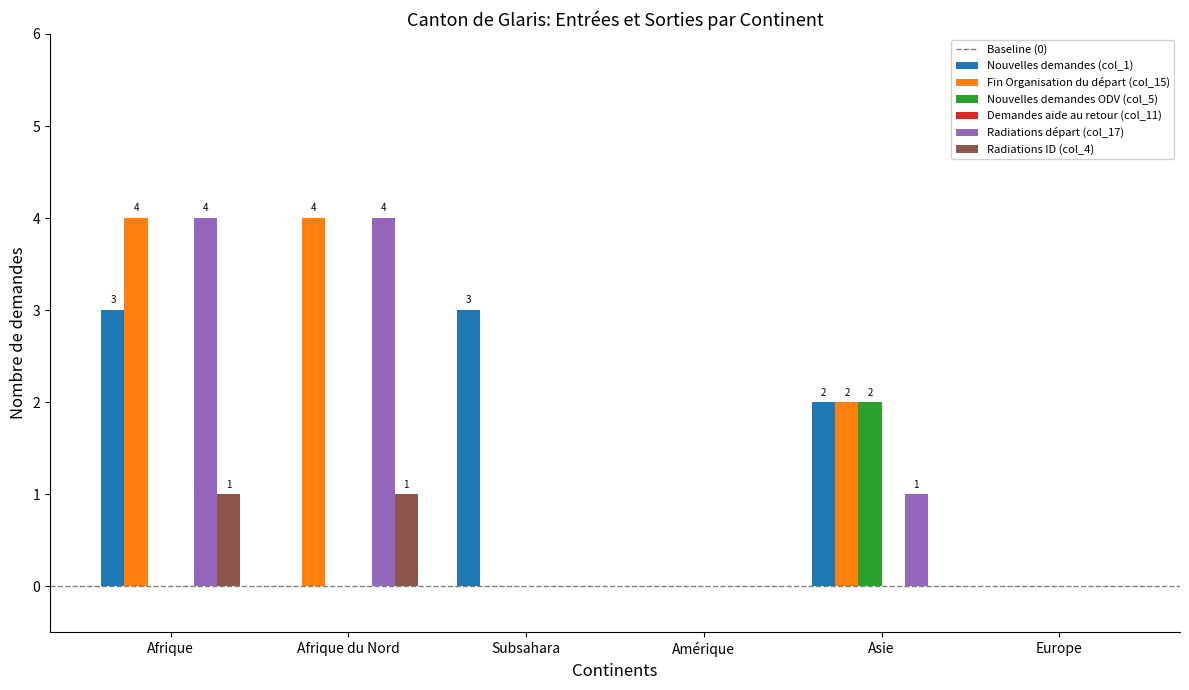

At which category is the sum across all series the highest?

Afrique